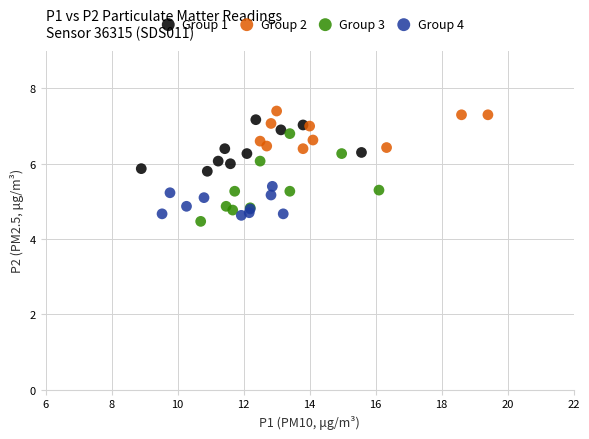

Which series has the widest spread of Y values?

Group 3